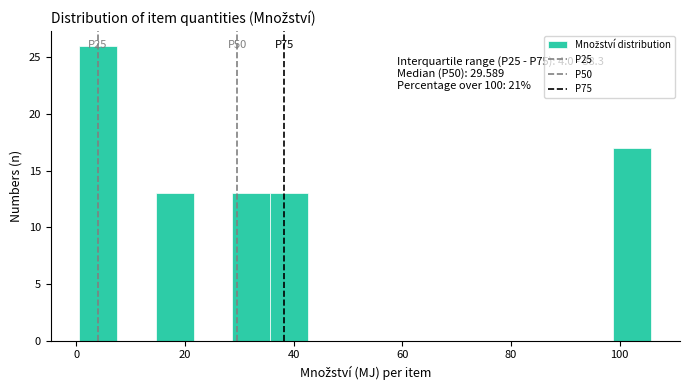

Read against the x-axis, roughly where is the centre of the tallest bar?

4